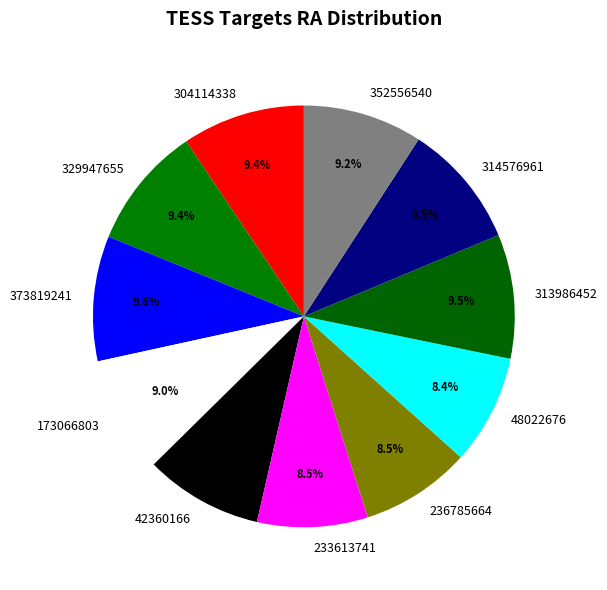

What percentage is NOT represented by 233613741?

91.5%